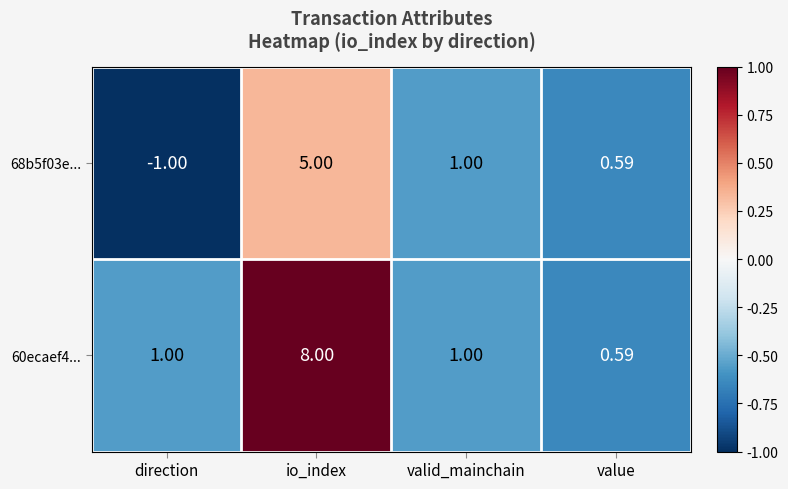

List the series in order of their peak value, highest first.

60ecaef4..., 68b5f03e...